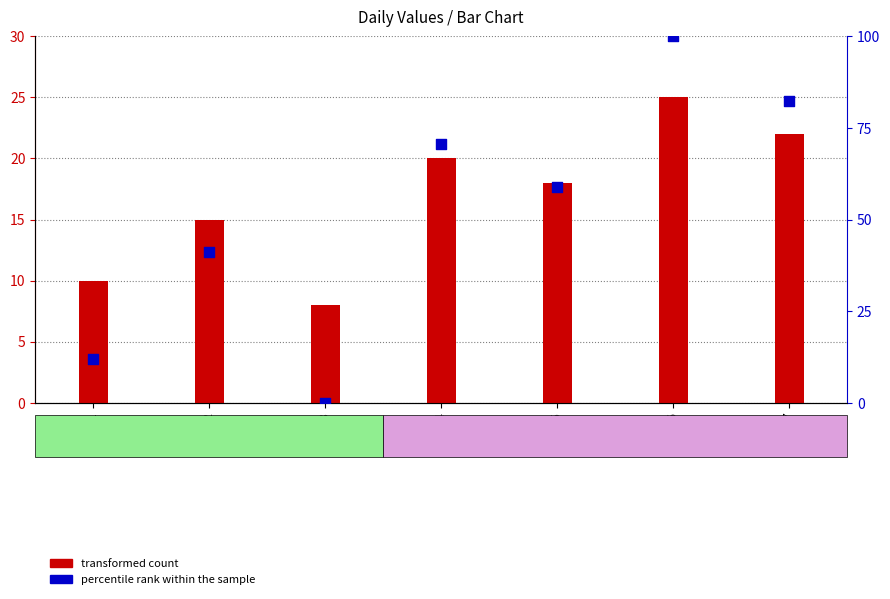

Which series has the largest total across all categories?

percentile rank within the sample